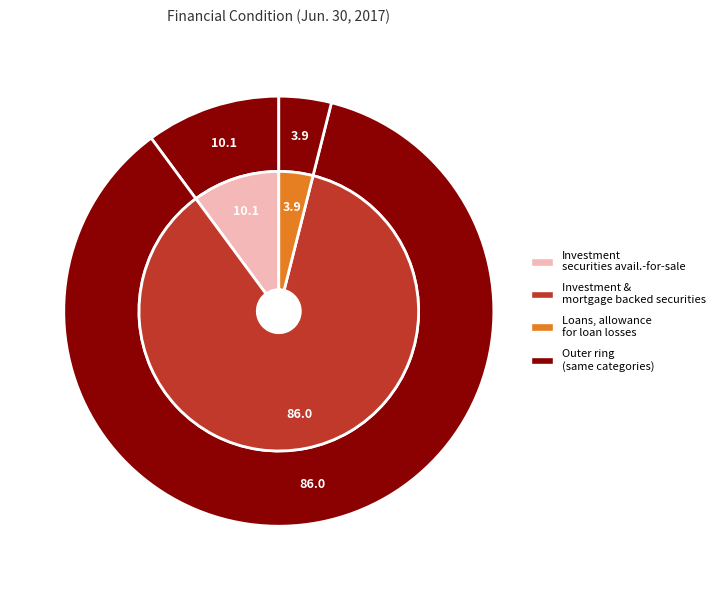

Which slice is the largest?

Investment and mortgage
backed securities